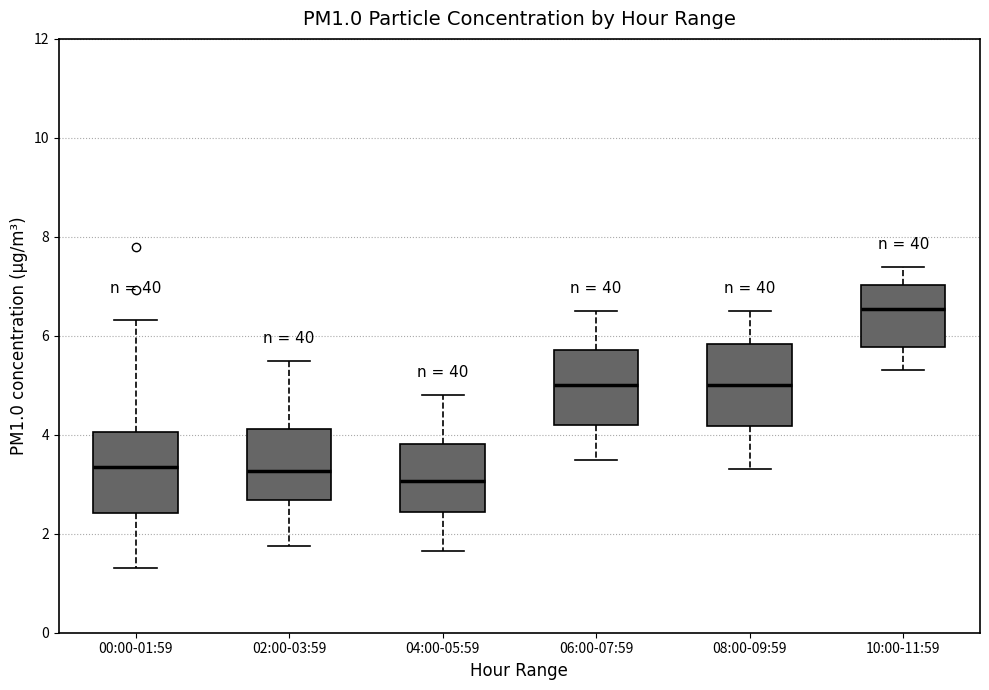

Reading left to right, read every box against the y-axis: the position of its median line, the range the box covers, and the ends of its whiskers. The values are not printed on the chart, so give them approximately, as read against the axis.

00:00-01:59: median 3.4, box 2.4 to 4.0, whiskers 1.4 to 6.4
02:00-03:59: median 3.2, box 2.6 to 4.2, whiskers 1.8 to 5.6
04:00-05:59: median 3.0, box 2.4 to 3.8, whiskers 1.6 to 4.8
06:00-07:59: median 5.0, box 4.2 to 5.8, whiskers 3.6 to 6.6
08:00-09:59: median 5.0, box 4.2 to 5.8, whiskers 3.4 to 6.6
10:00-11:59: median 6.6, box 5.8 to 7.0, whiskers 5.4 to 7.4